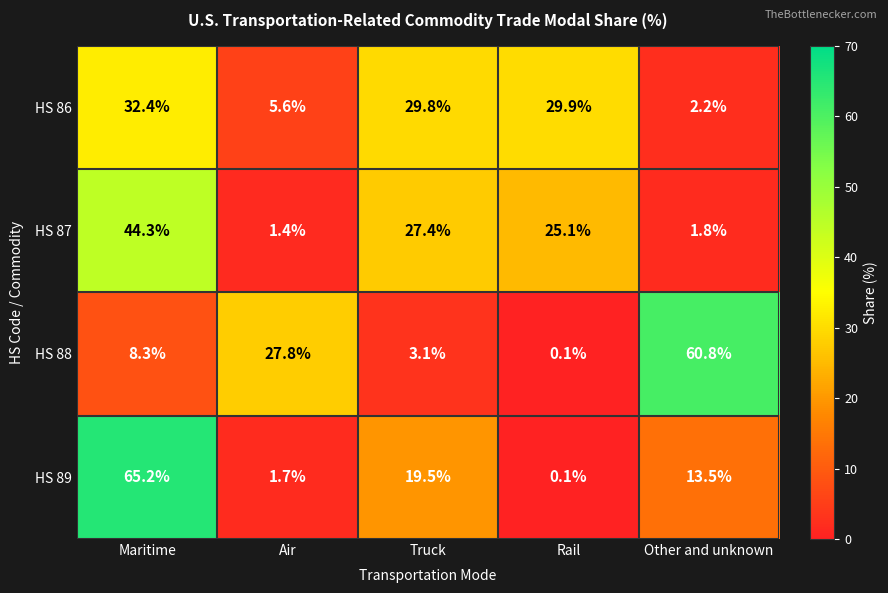

What is the spread (max minus min) of values at Air?

26.4